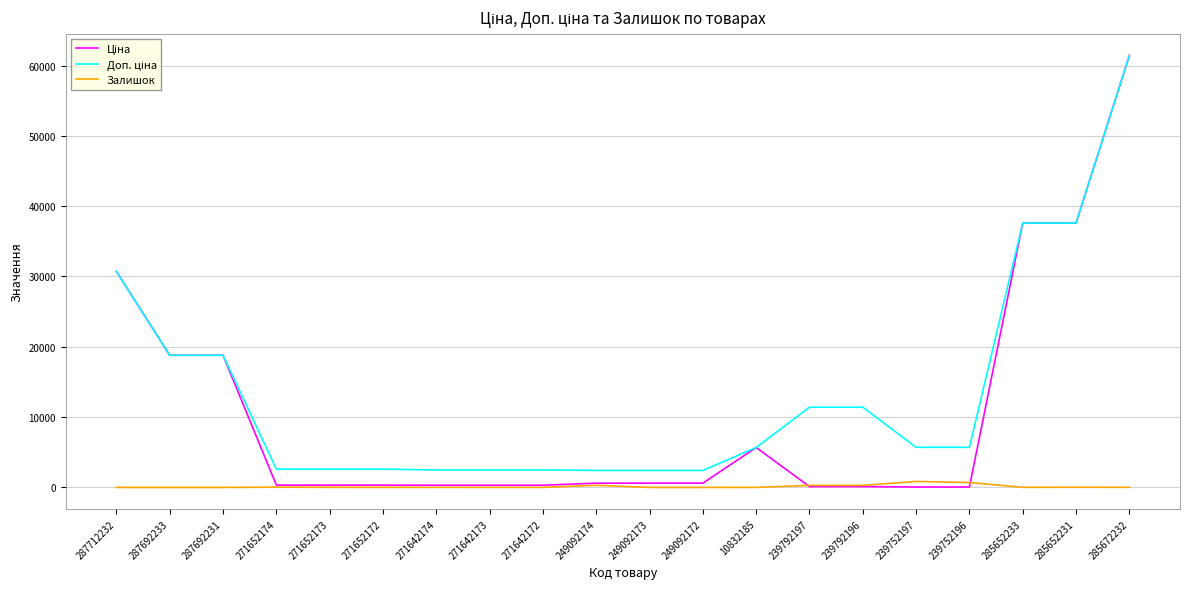

At which category does the chart reach its peak across all series?

285672232